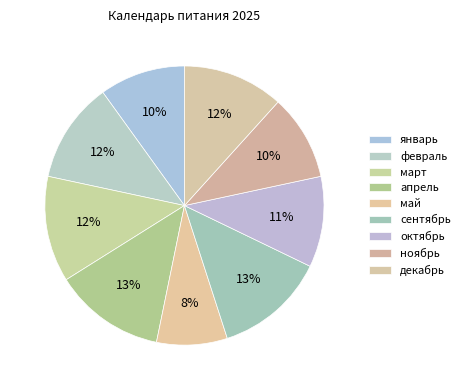

Count the number of slices in the pie.

9